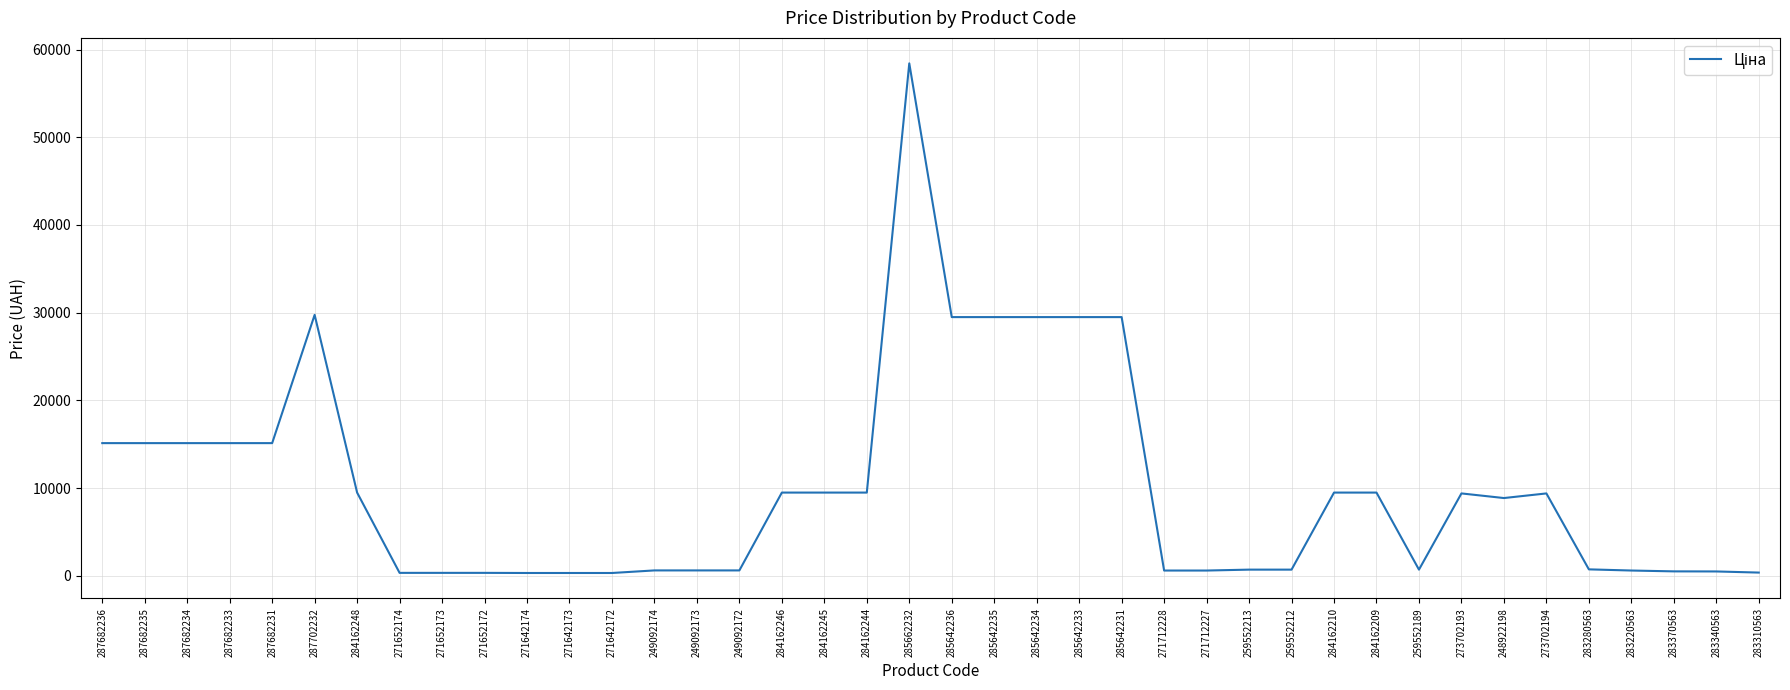

Is this an area chart (filled region under the line)?

No